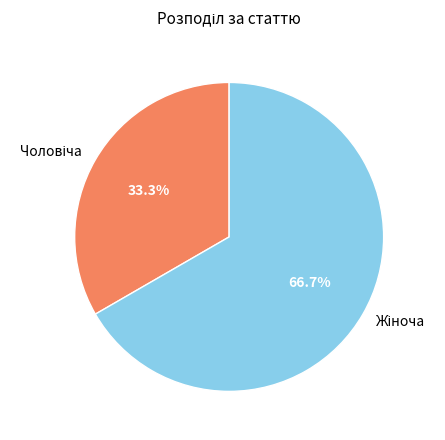

Is there a majority slice in this chart?

Yes